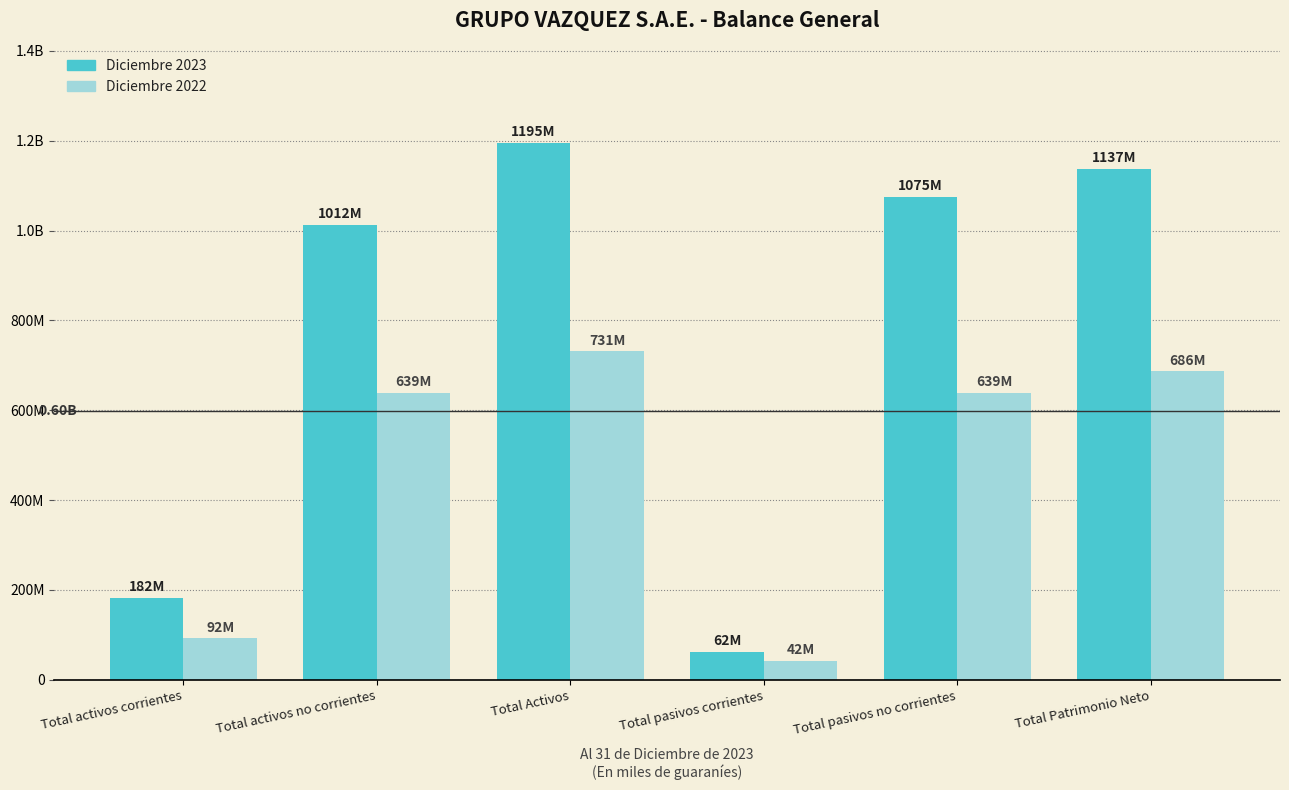

What is the difference between the second highest and minimum values in the Diciembre 2022 series?

644726044.3